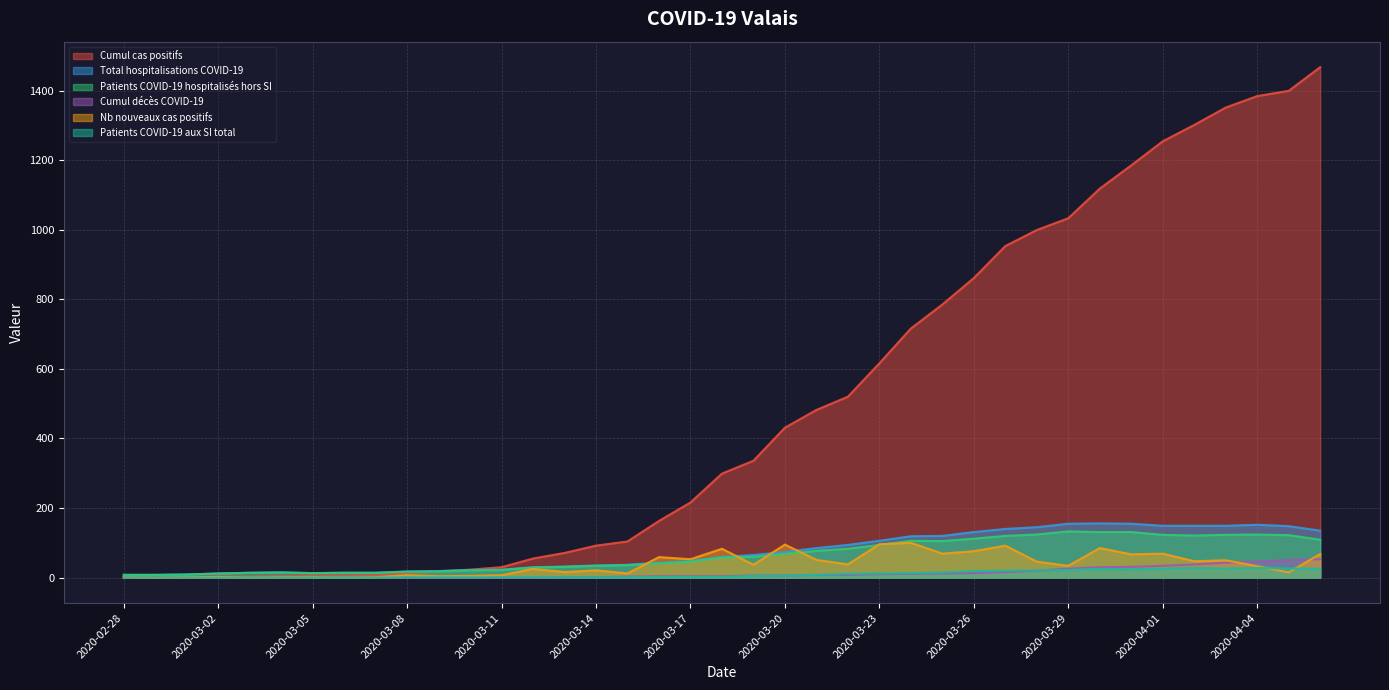

How many values in the Patients COVID-19 hospitalisés hors SI series exceed 58?

19